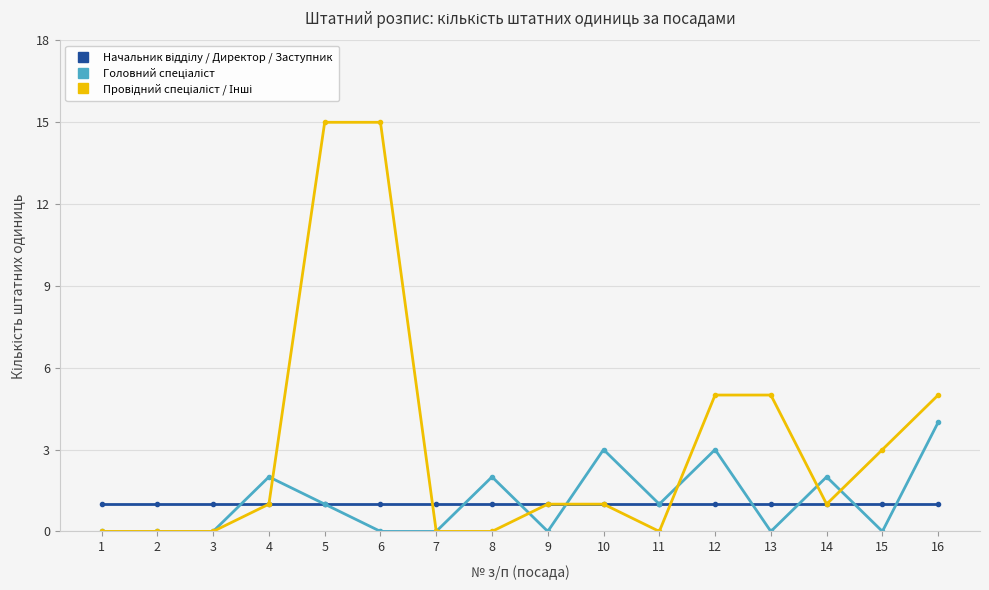

Count the number of categories in the chart.

16